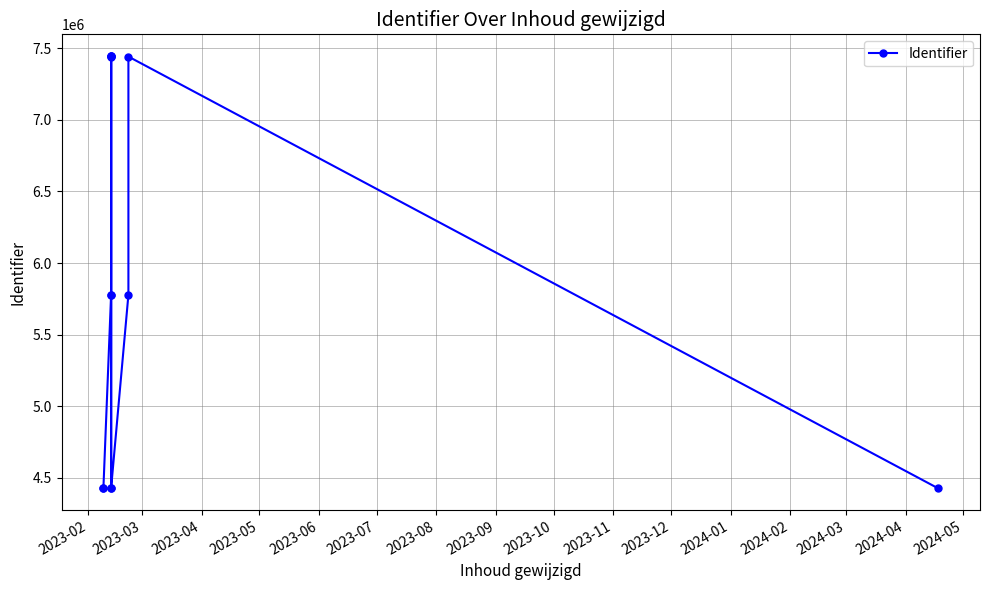

Reading left to right, transcribe all the data shown in this chart.

4426740	4426743	5777543	5777547	7440994	4426746	7445319	7445318	7445325	4426858	5777566	7440995	4426855